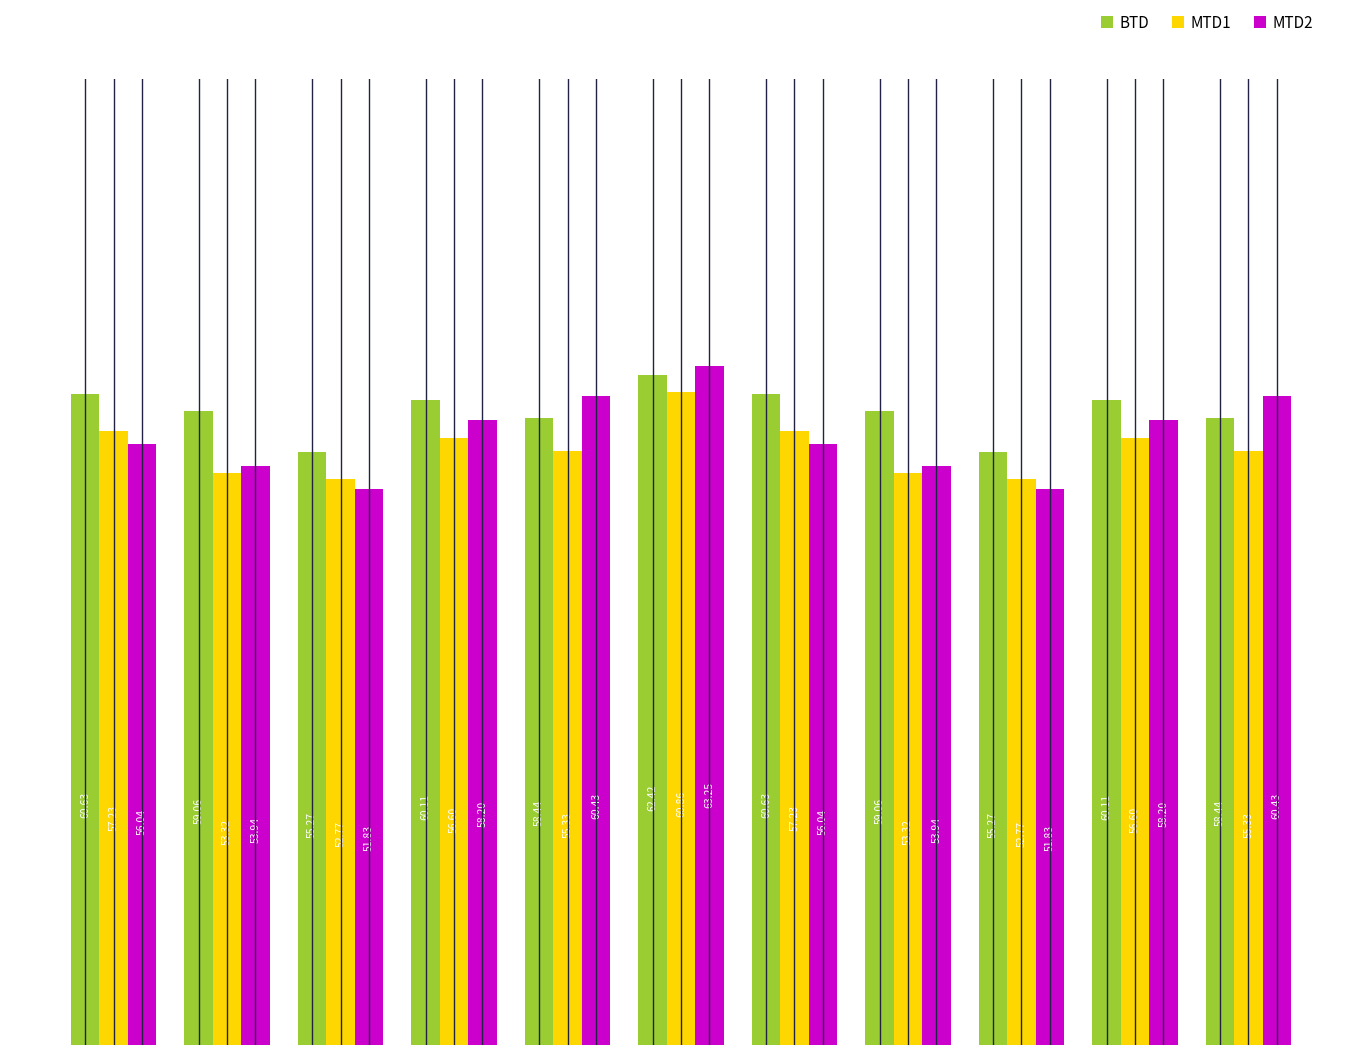

List the series in order of their overall mean, lowest first.

MTD1, MTD2, BTD